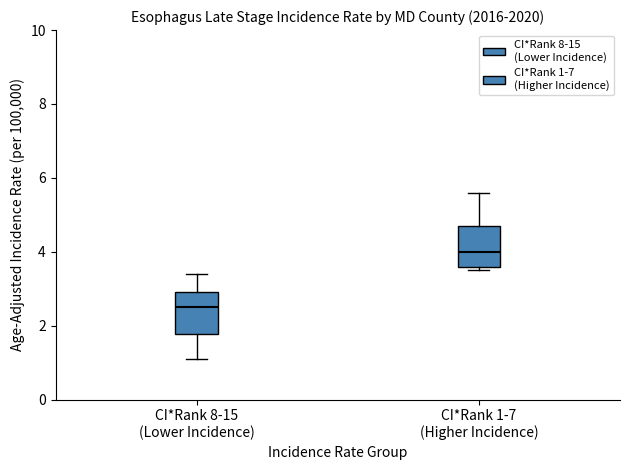

Where does the upper whisker of the box for CI*Rank 8-15 (Lower Incidence) end on the y-axis? The values are not printed on the chart, so give them approximately, as read against the axis.

3.4